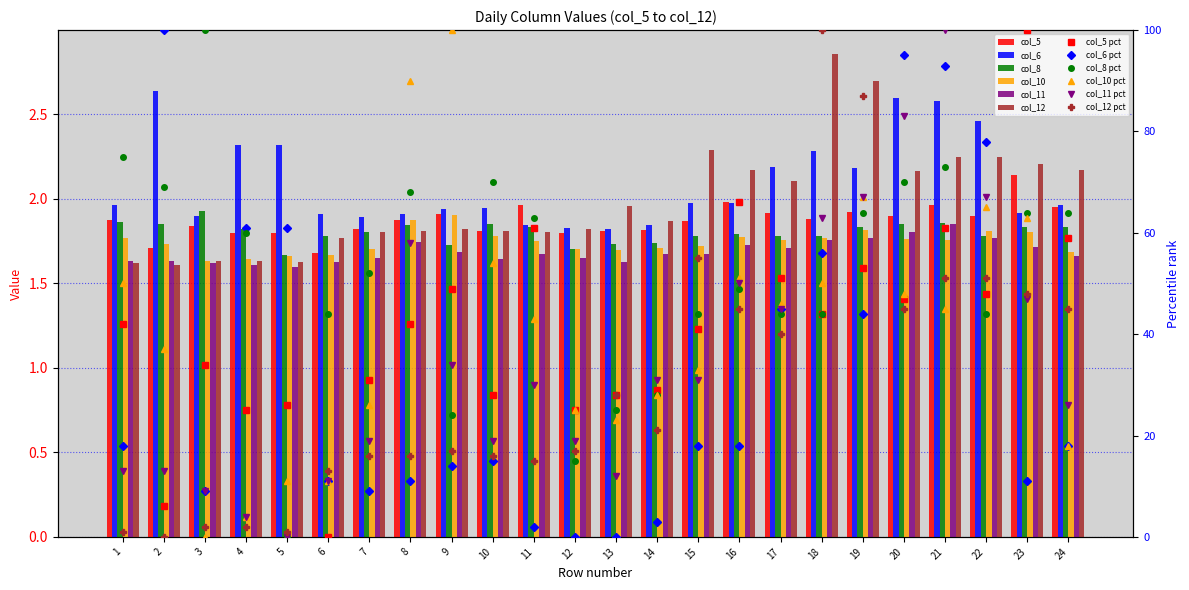

Rank the categories by col_6 value from lowest to highest.

13, 12, 11, 14, 7, 3, 6, 8, 23, 9, 10, 1, 24, 15, 16, 19, 17, 18, 5, 4, 22, 21, 20, 2